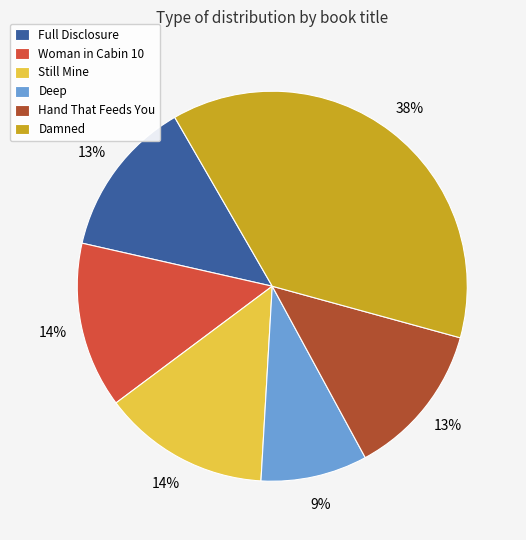

To the nearest percent, what is the average slice percentage?

17%